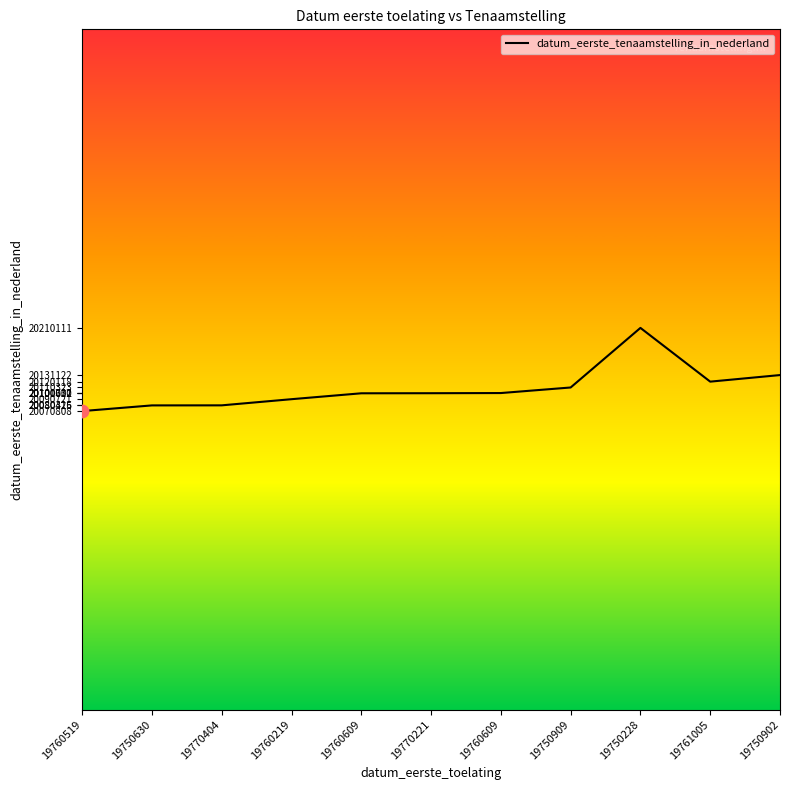

How many lines are shown in the chart?

1